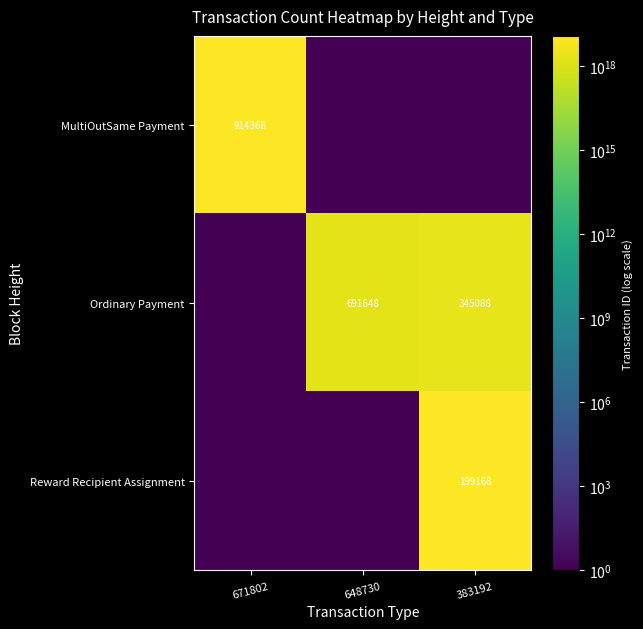

True or false: Ordinary Payment has a value of 455384 at 648730.

False